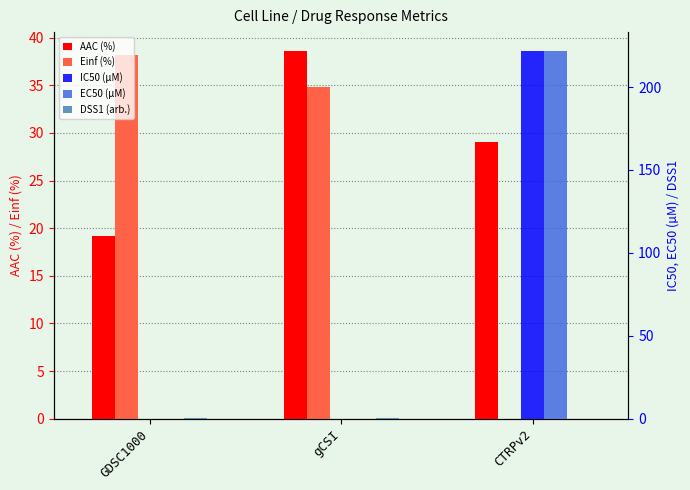

Reading left to right, extract all data points from this chart.

AAC (%): 19.1	38.6	29.1
Einf (%): 38.2	34.8	0.0
IC50 (µM): 0.0	0.0	222.0
EC50 (µM): 0.0	0.0	222.0
DSS1 (arb.): 0.1	0.3	0.0